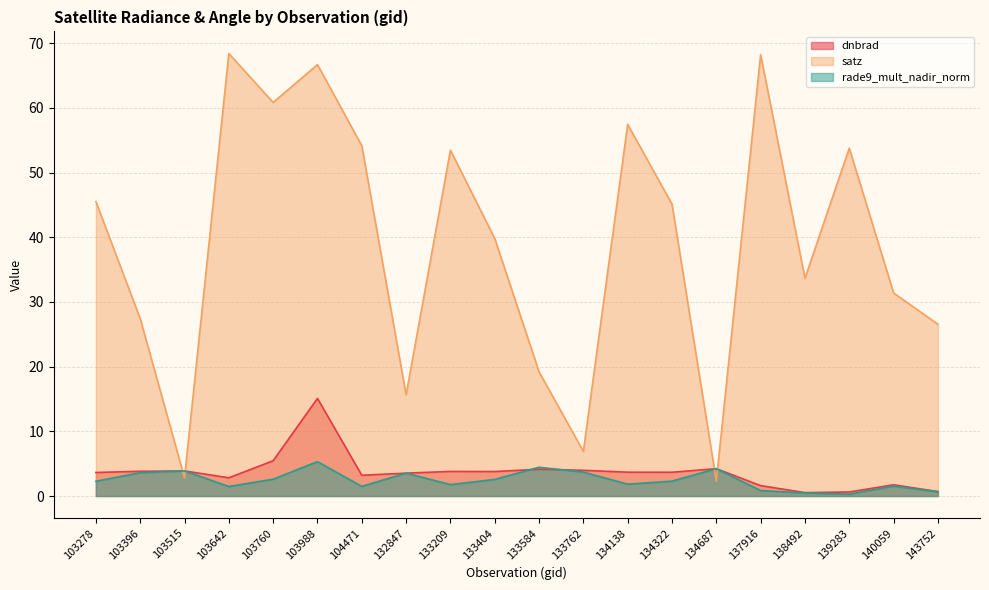

After their last crossing, which series has the higher values: dnbrad or satz?

satz